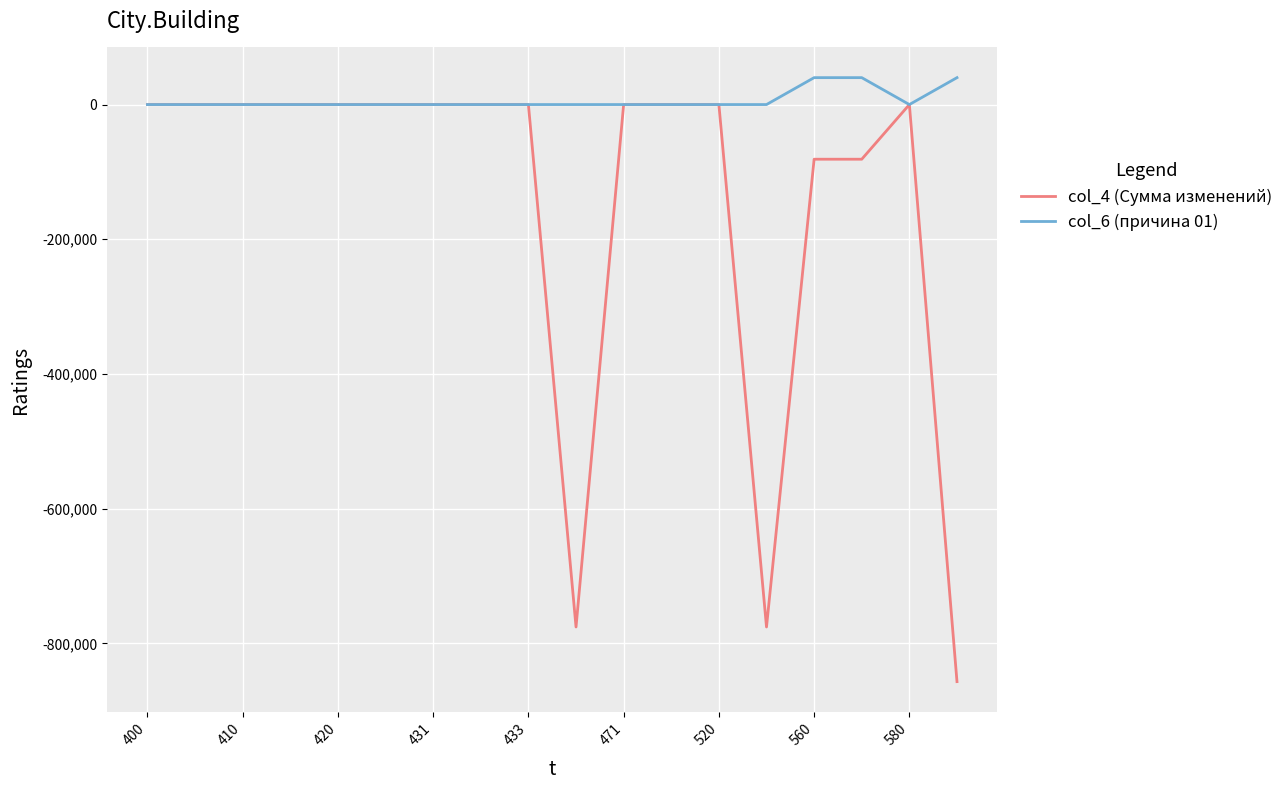

Which series has the largest total across all categories?

col_6 (причина 01)